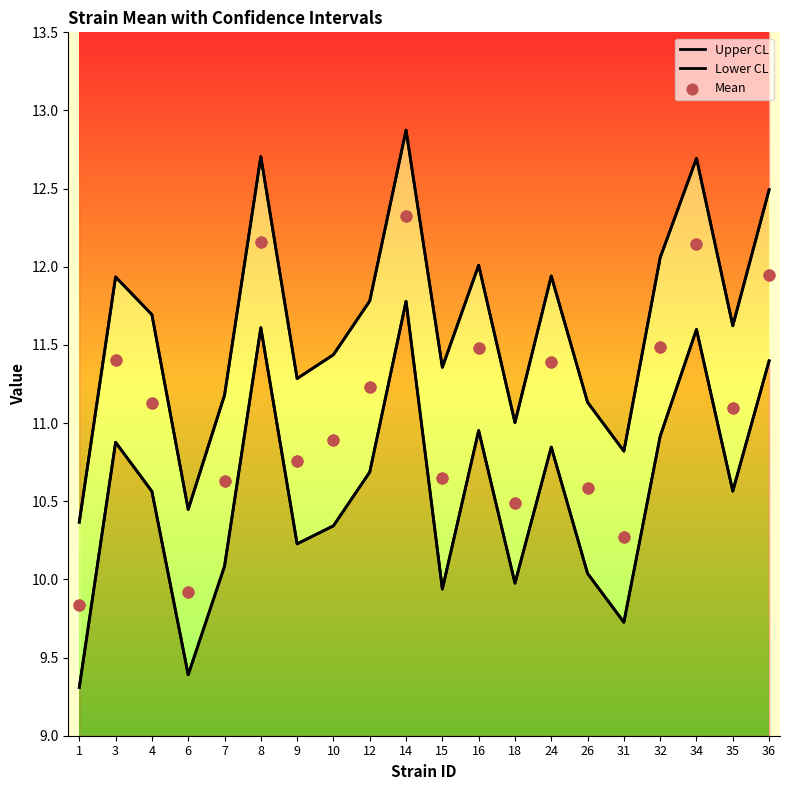

Is the value of Upper CL at 3 greater than the value of Mean at 8?

No